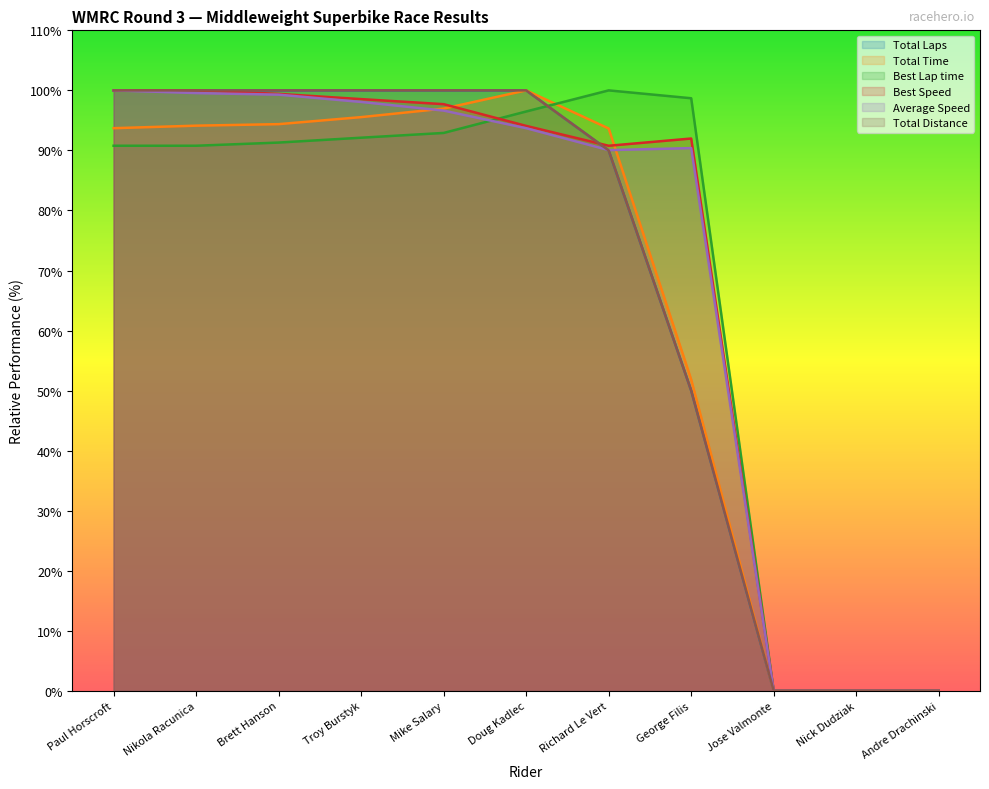

What is the sum of the Best Lap time values at Richard Le Vert and Nick Dudziak?

100.0